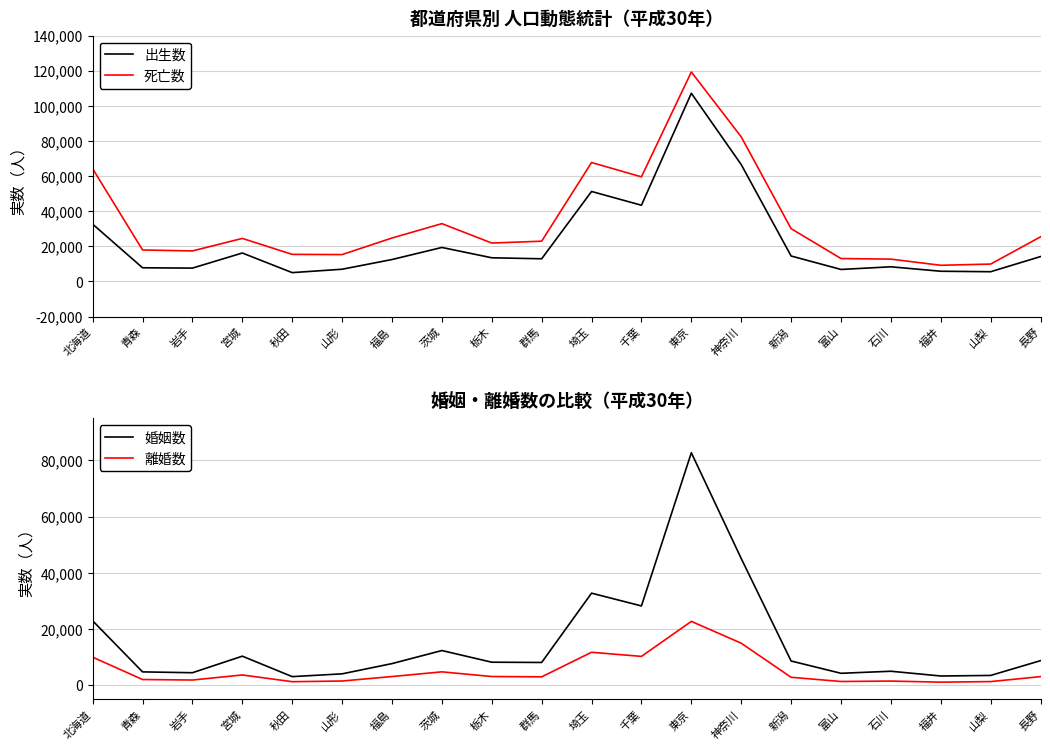

How many interior local valleys does the 出生数 series have?

6